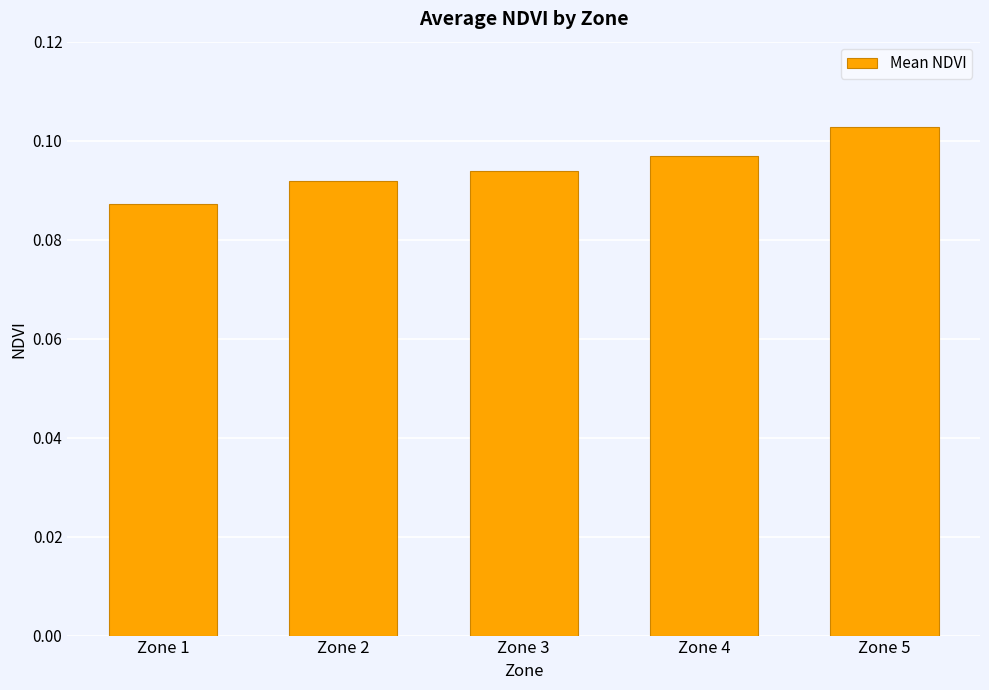

List the labels in order of value, largest first.

Zone 5, Zone 4, Zone 3, Zone 2, Zone 1